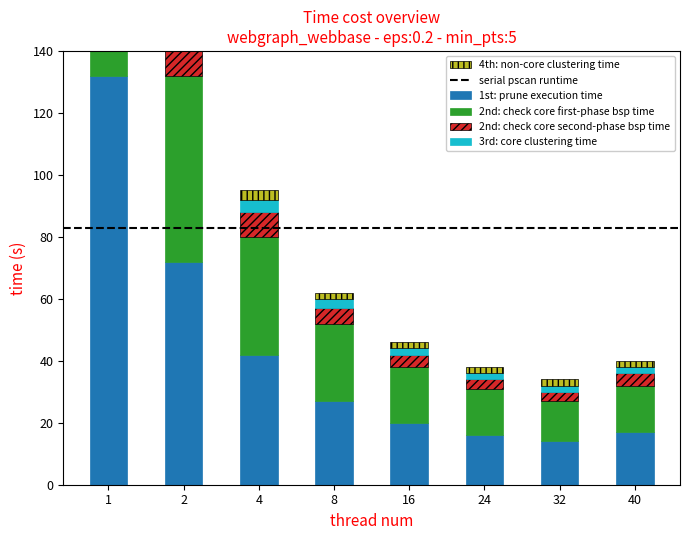

Rank the series by their maximum value, from lowest to highest.

4th: non-core clustering time, 3rd: core clustering time, 2nd: check core second-phase bsp time, 2nd: check core first-phase bsp time, 1st: prune execution time